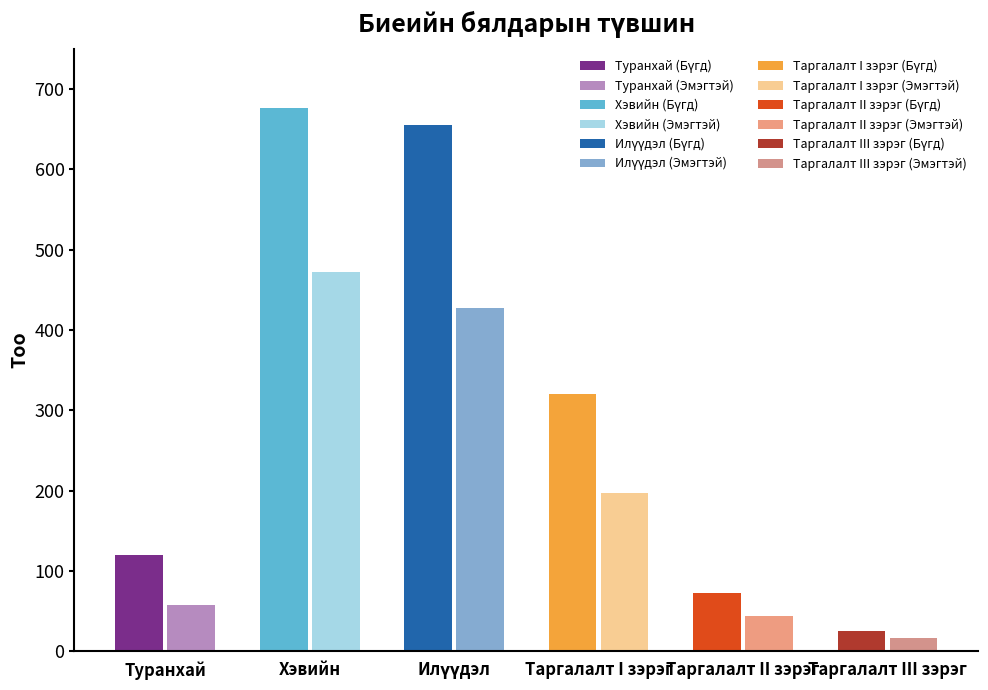

What position from the right is Бүгд?

2